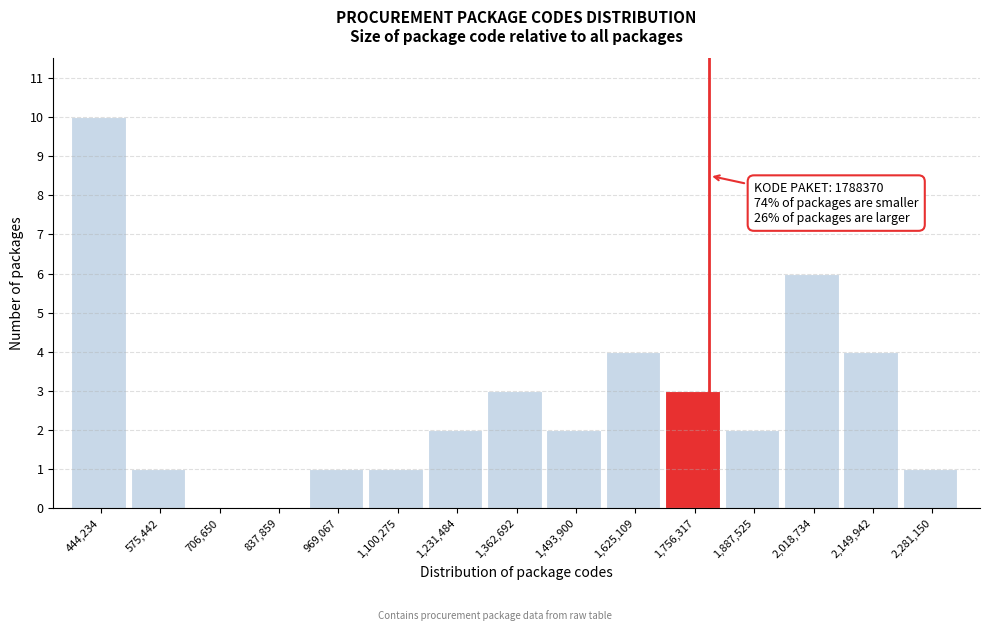

Which range on the x-axis has the tallest bar?

380000 to 500000